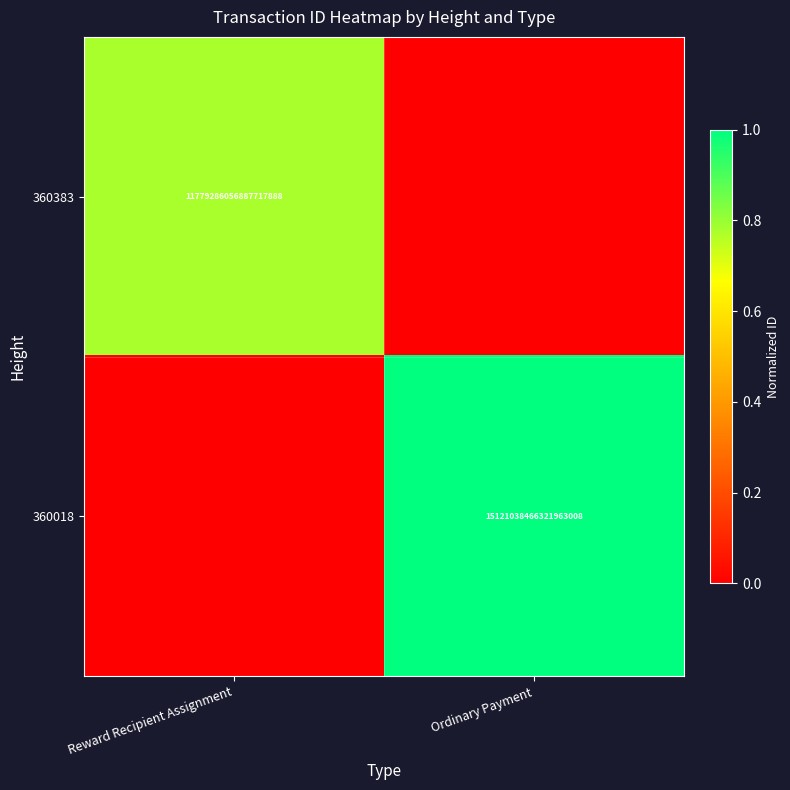

The value of 360383 at Reward Recipient Assignment is 1.3. True or false?

False